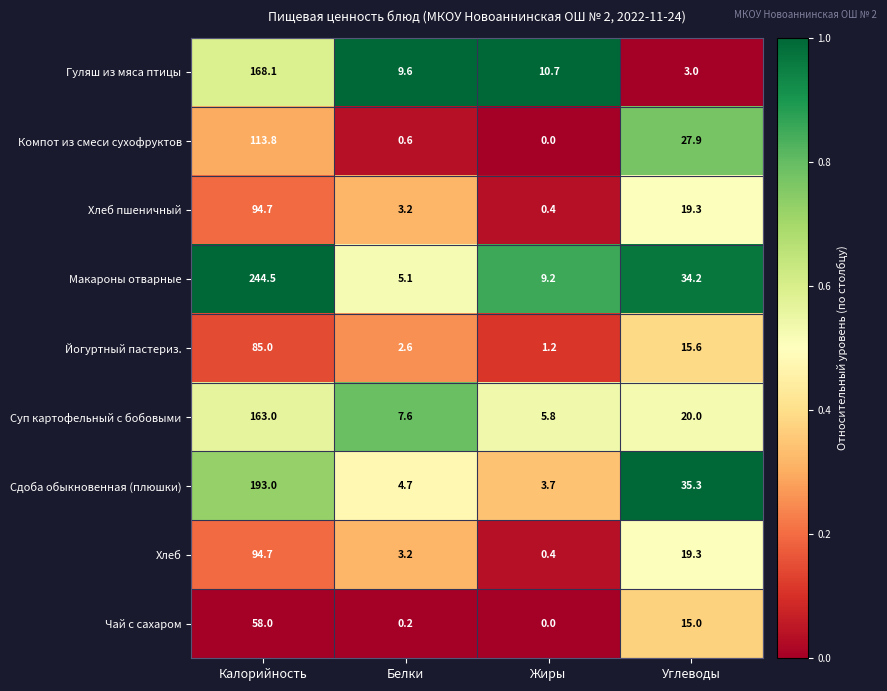

At which label is Йогуртный пастериз. closest to 43?

Углеводы